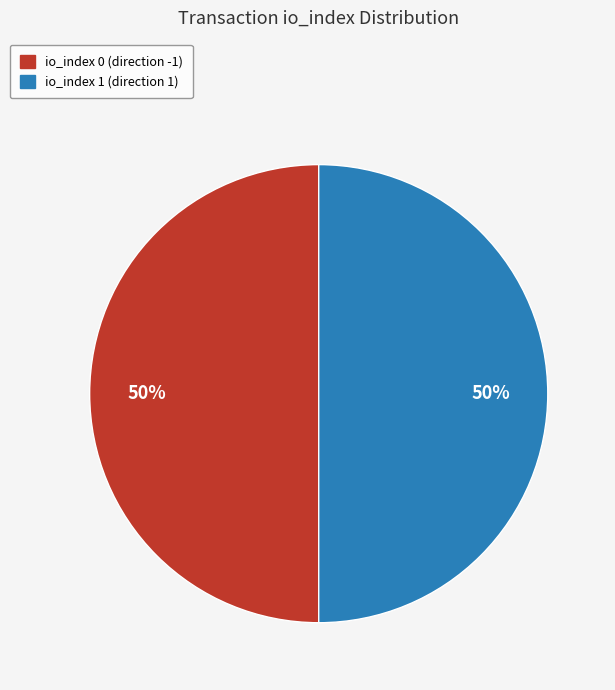

To the nearest percent, what is the average slice percentage?

50%